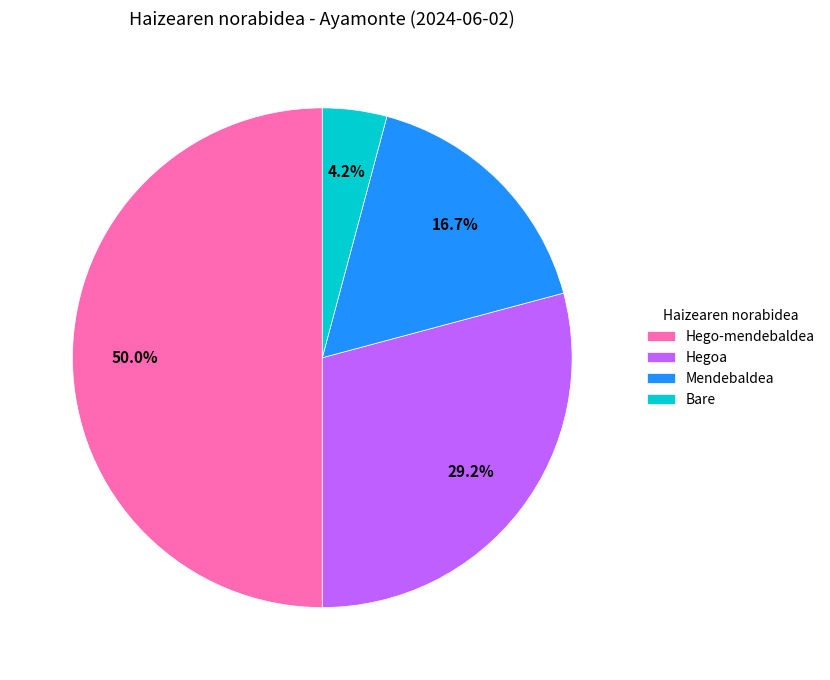

What percentage is the Bare slice, to the nearest percent?

4%